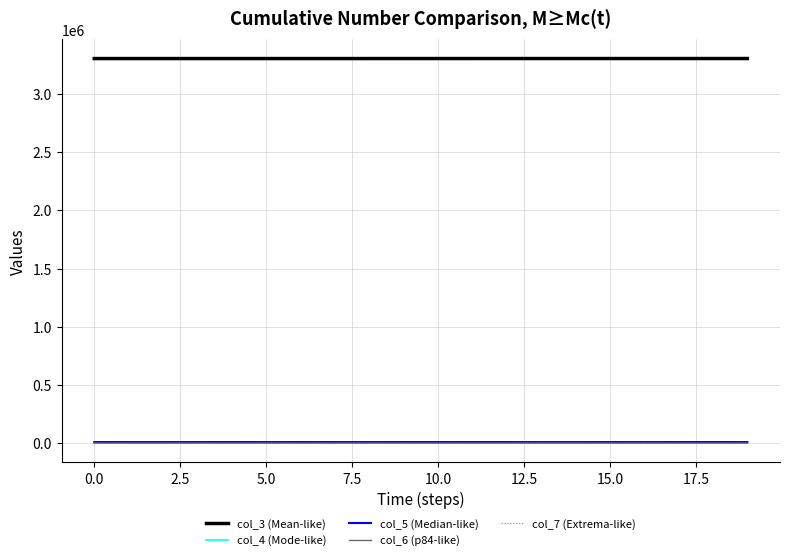

What is the average value of the col_7 (Extrema-like) series?

14